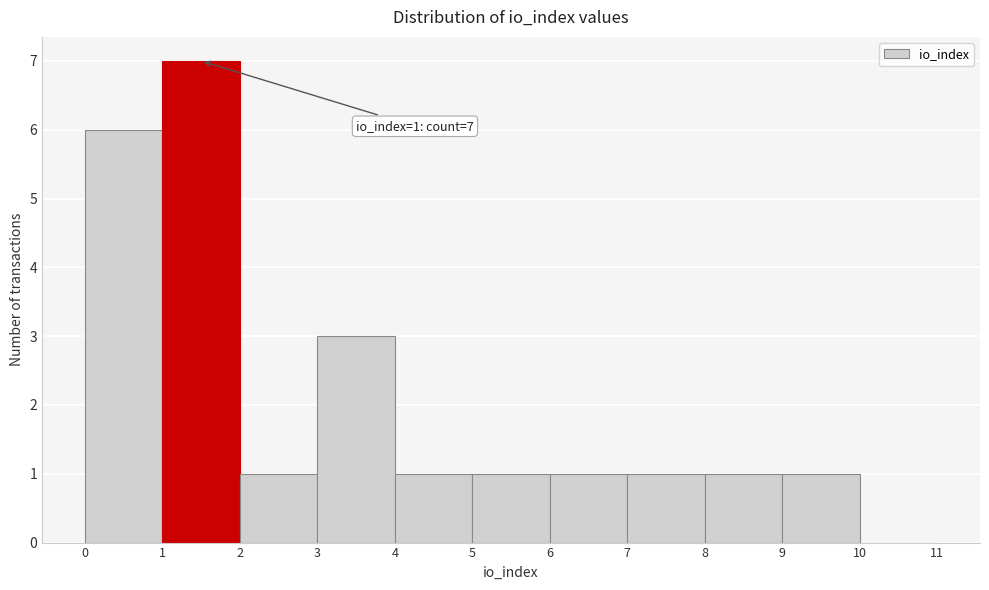

Over which range of the x-axis is the bar tallest?

1 to 2